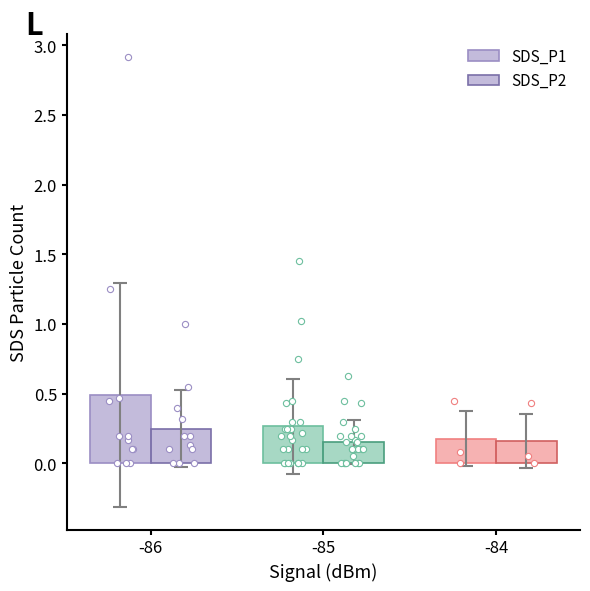

Which series has the largest total across all categories?

SDS_P1